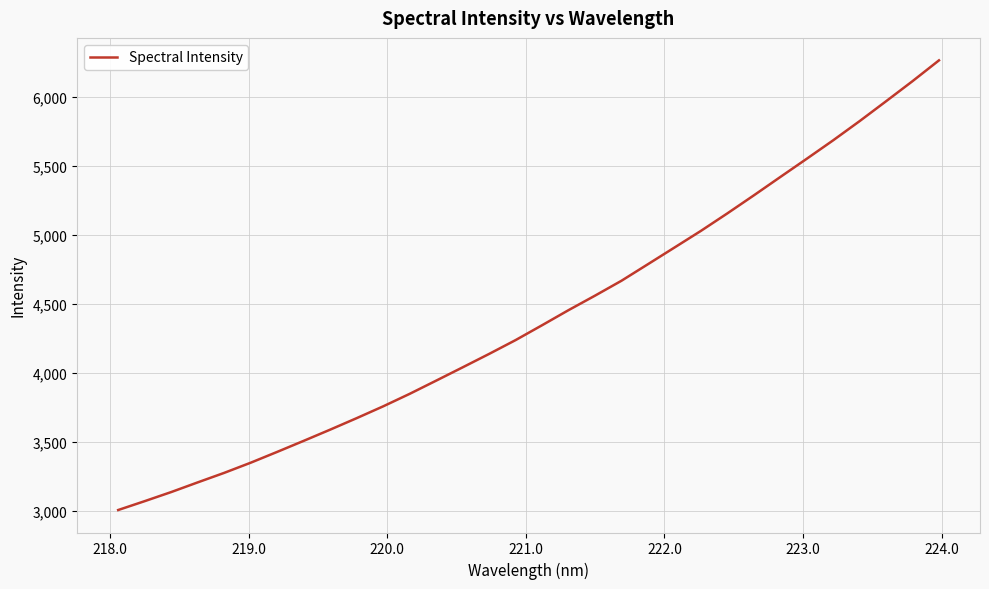

Reading right to left, transcribe all the data shown in this chart.

6263.2	6112.6	5967.2	5823.4	5684.5	5550.7	5418.5	5285.7	5155.3	5028.6	4907.8	4787.5	4667.6	4559.7	4454.8	4345.5	4237.9	4137.8	4040.6	3944.2	3848.7	3758.2	3672.7	3589.5	3508.4	3428.4	3350.1	3276.5	3207.6	3137.5	3071.7	3007.5